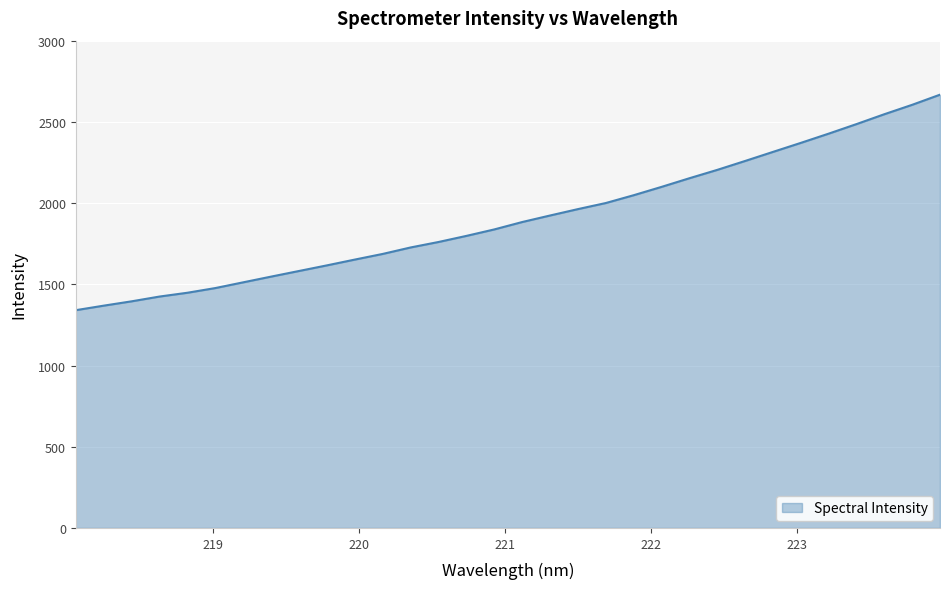

Count the number of values greater than 1883.

16